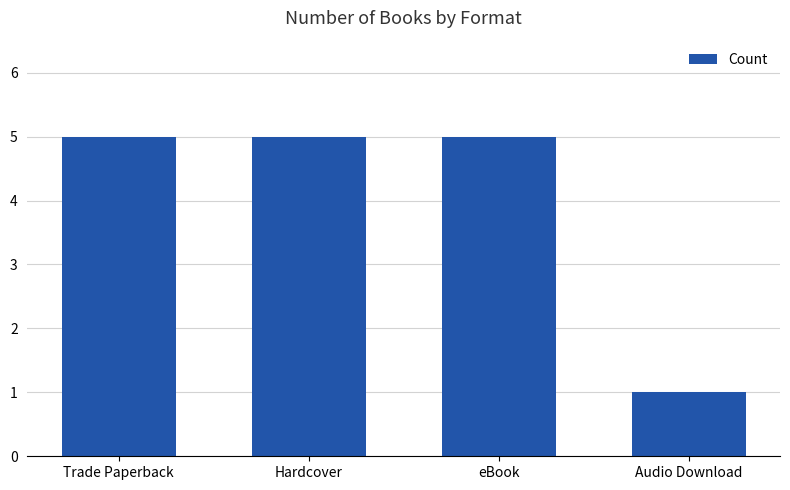

What is the greatest value displayed?

5